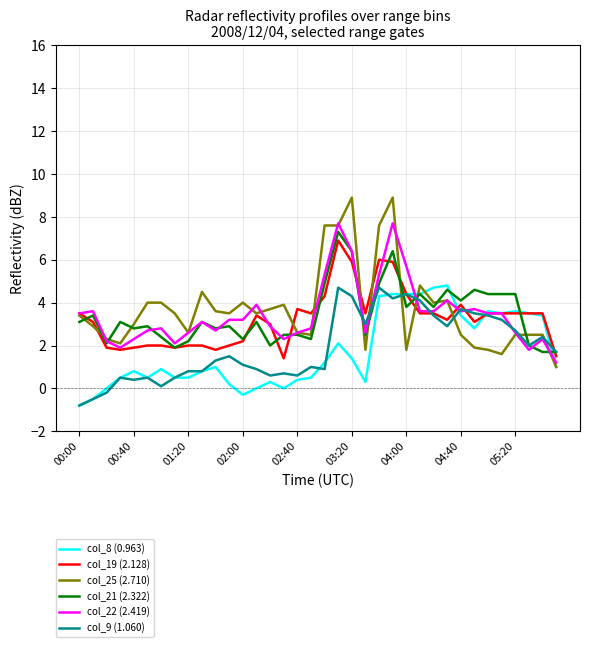

Which series has the widest spread of values?

col_25 (2.710)